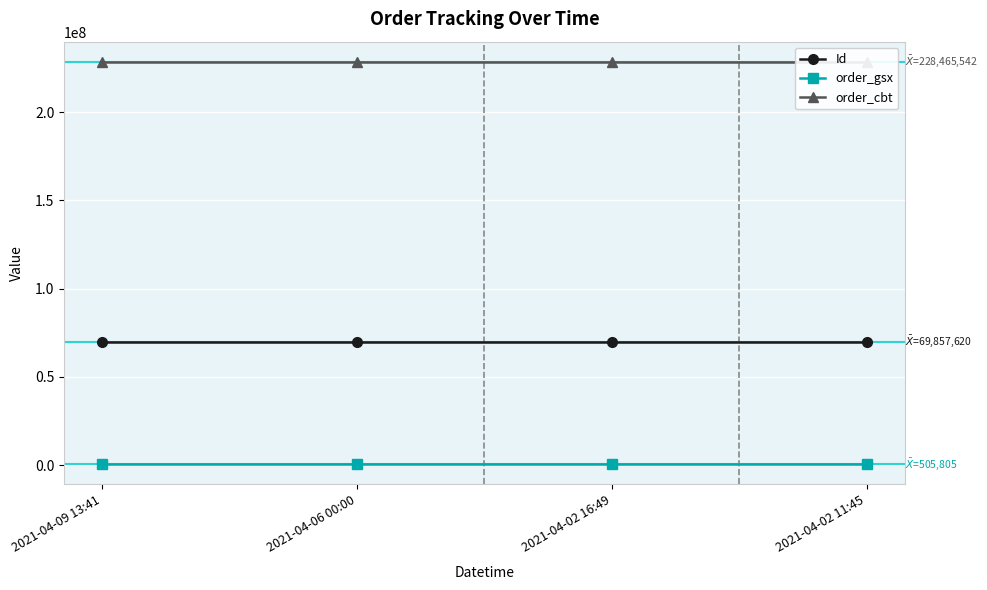

Which category has the highest value in the Id series?

2021-04-02 11:45